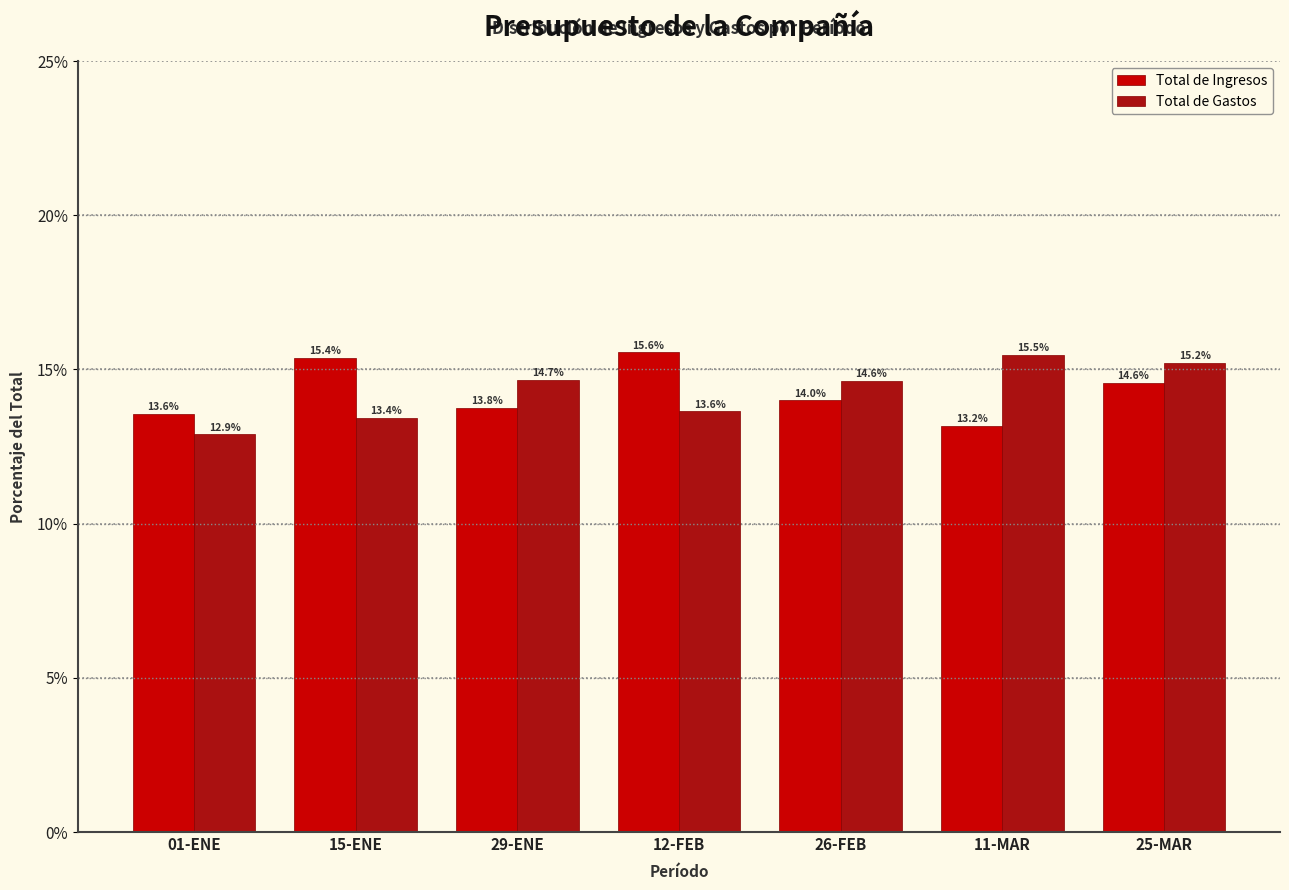

Reading left to right, what are all the values shown in this chart?

Total de Ingresos: 01-ENE=13.6	15-ENE=15.4	29-ENE=13.8	12-FEB=15.6	26-FEB=14.0	11-MAR=13.2	25-MAR=14.6
Total de Gastos: 01-ENE=12.9	15-ENE=13.4	29-ENE=14.7	12-FEB=13.6	26-FEB=14.6	11-MAR=15.5	25-MAR=15.2